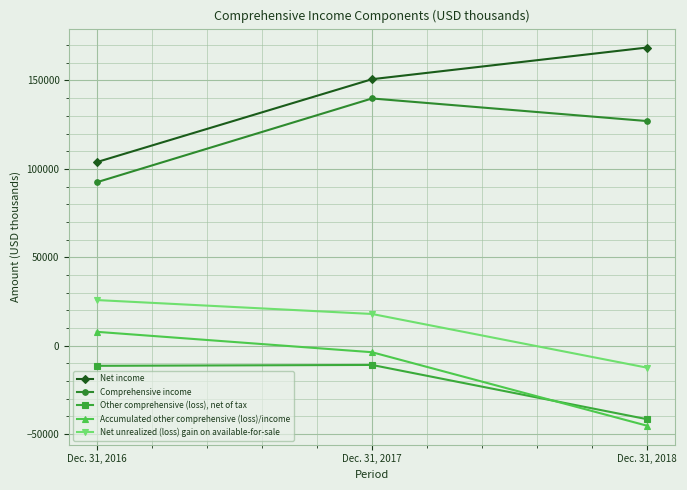

Which series has the largest range (max minus min)?

Net income